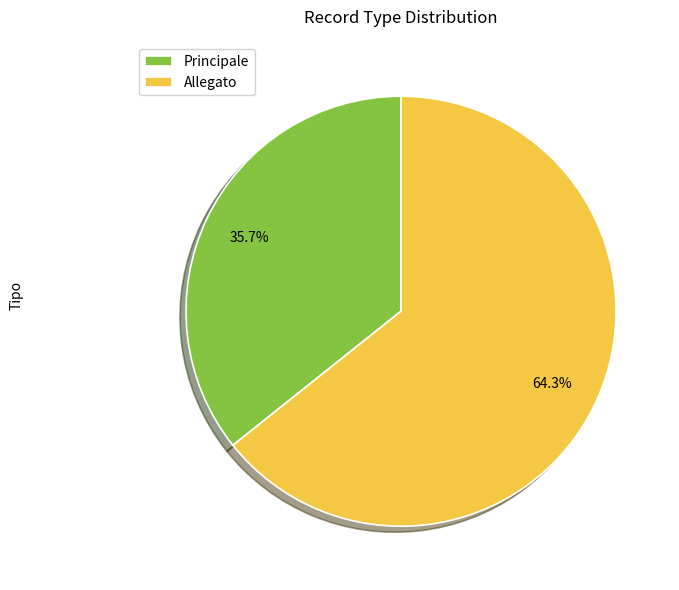

Which slice is the largest?

Allegato